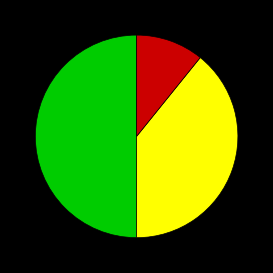

Rank the categories by value from lowest to highest.

Bidocentes, Unitarias, Unitarias o bidocentes